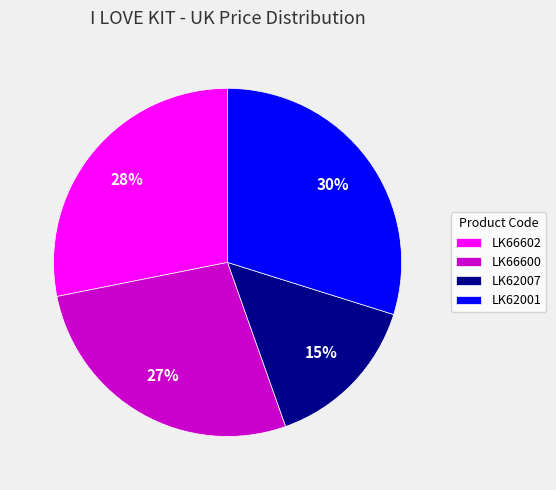

Count the number of slices in the pie.

4